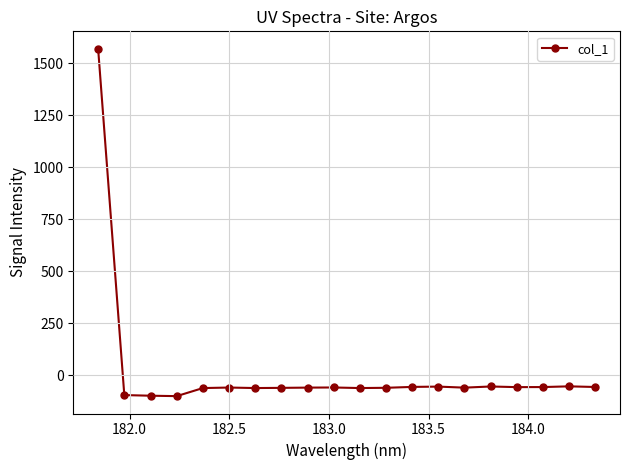

How many lines are shown in the chart?

1